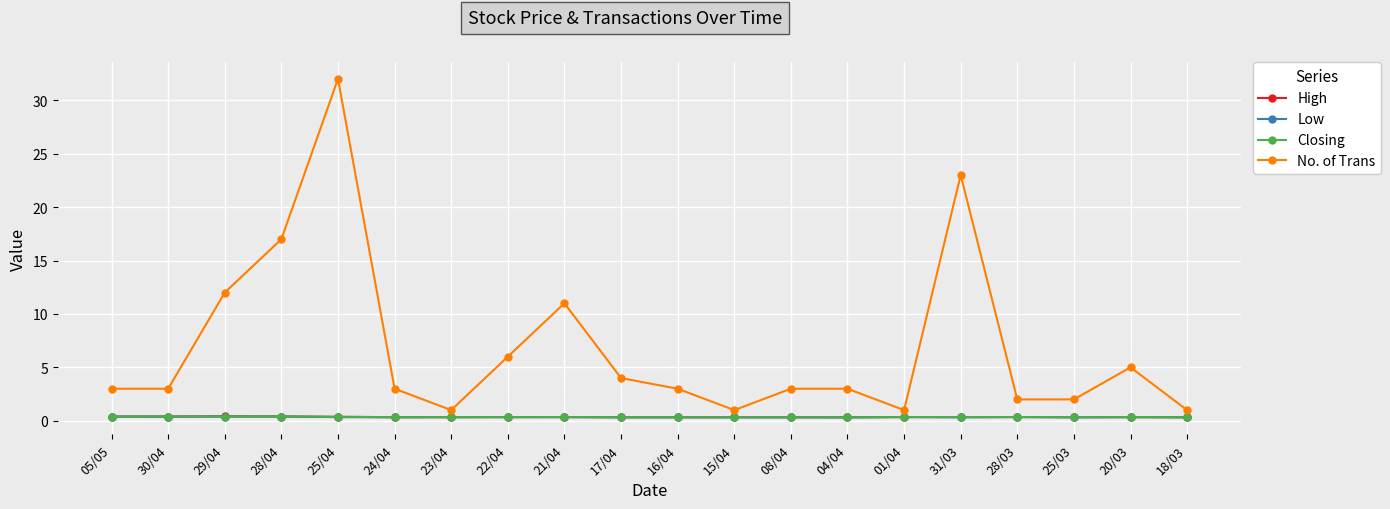

What is the label of the 8th point from the right?

08/04